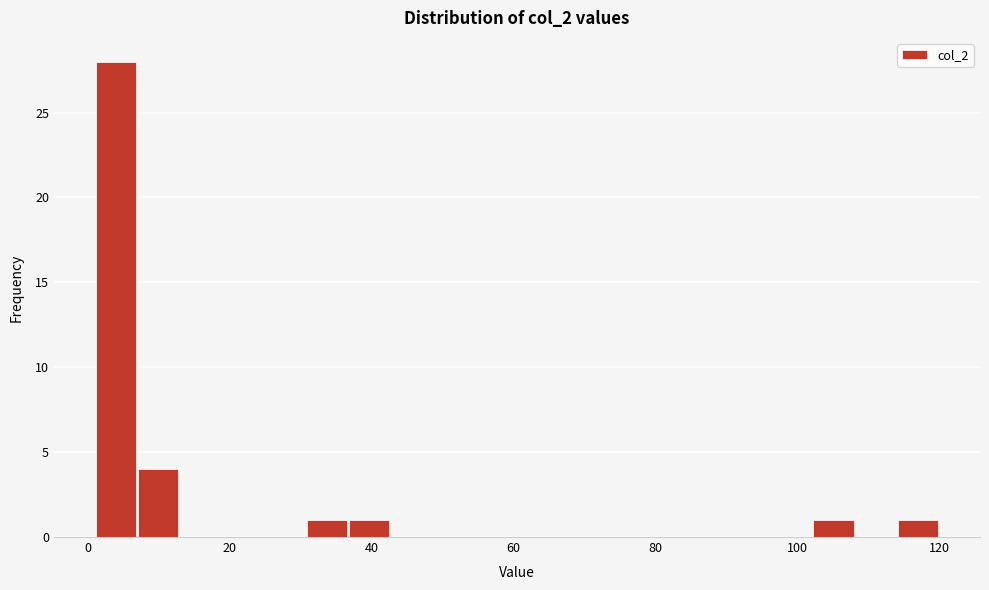

Around what value on the x-axis is the tallest bar? Give the approximate position of its centre, as read against the axis.

4